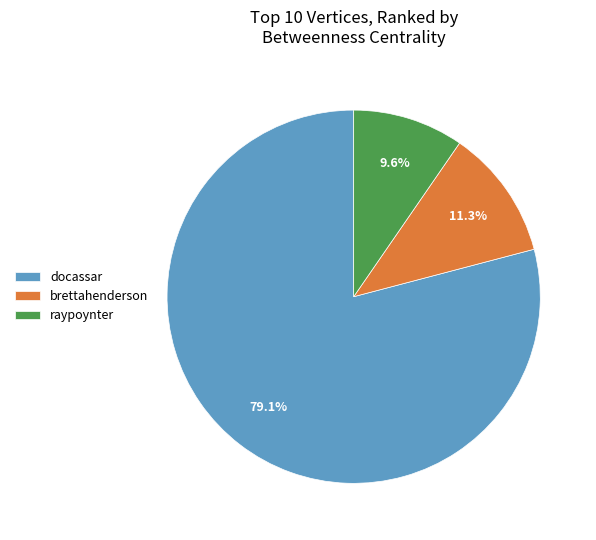

Is the sum of brettahenderson and docassar greater than half?

Yes